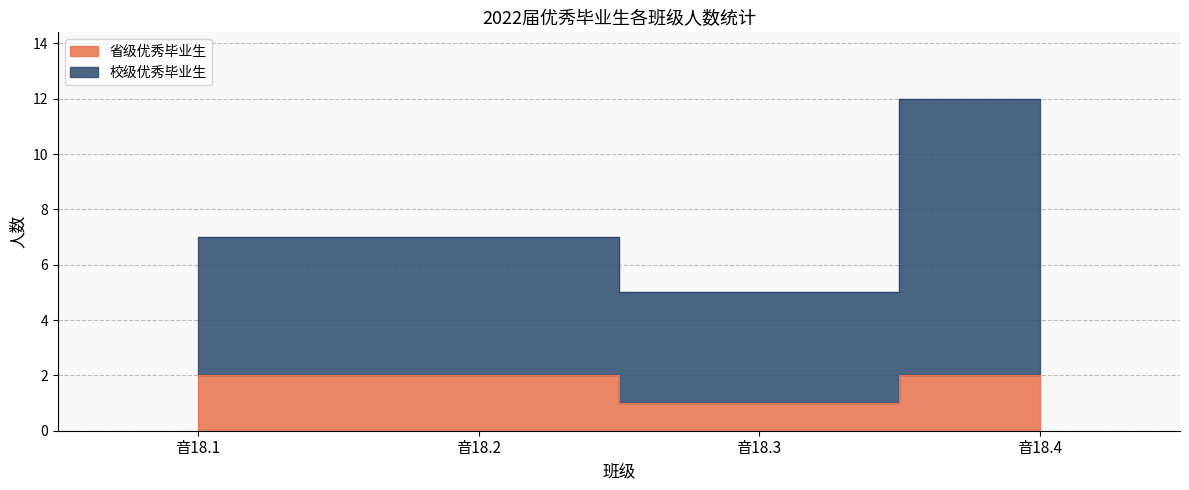

At 音18.2, list the series in order from largest to smallest.

校级优秀毕业生, 省级优秀毕业生